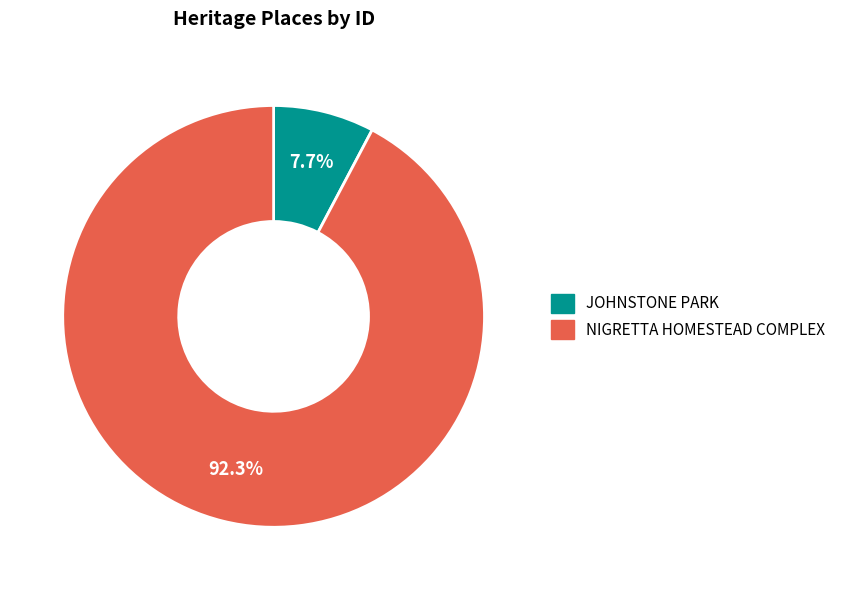

How many slices are in this pie chart?

2